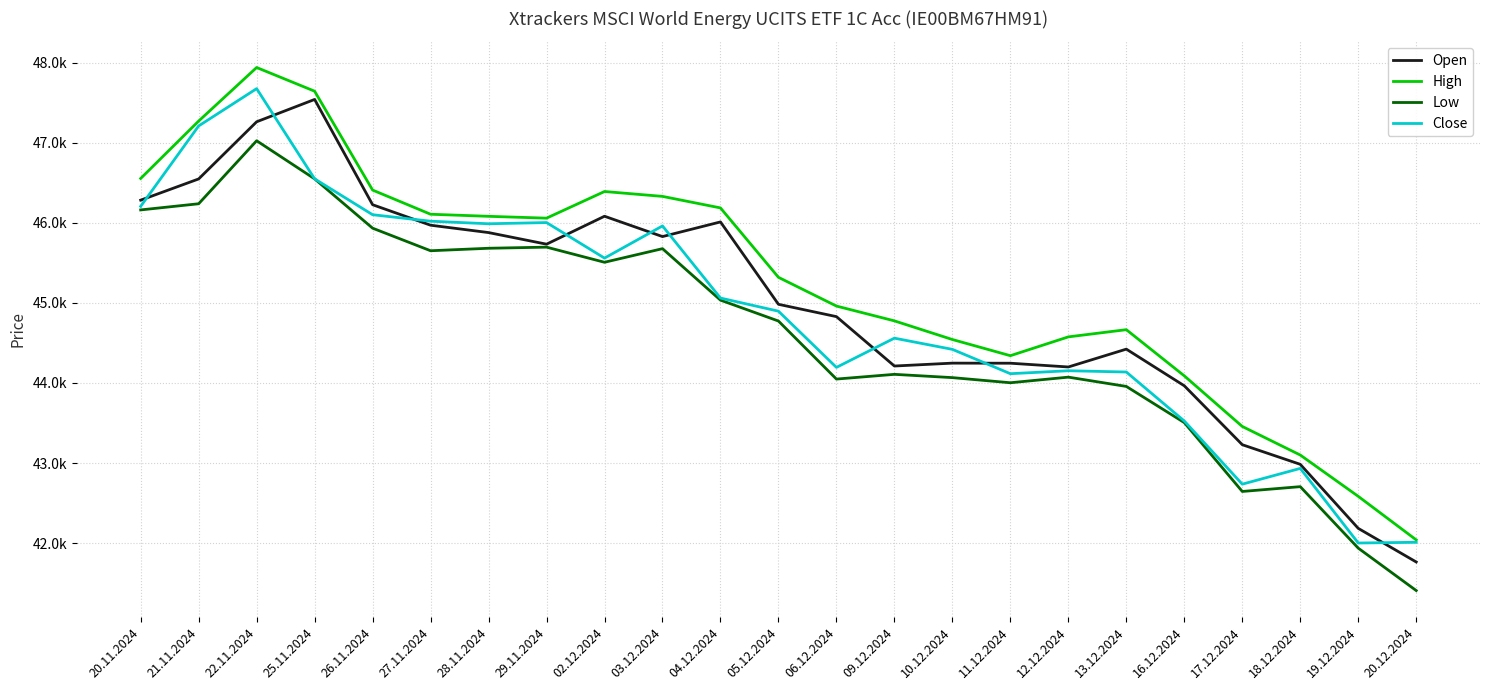

Between 02.12.2024 and 09.12.2024, which series saw the biggest shift?

Open